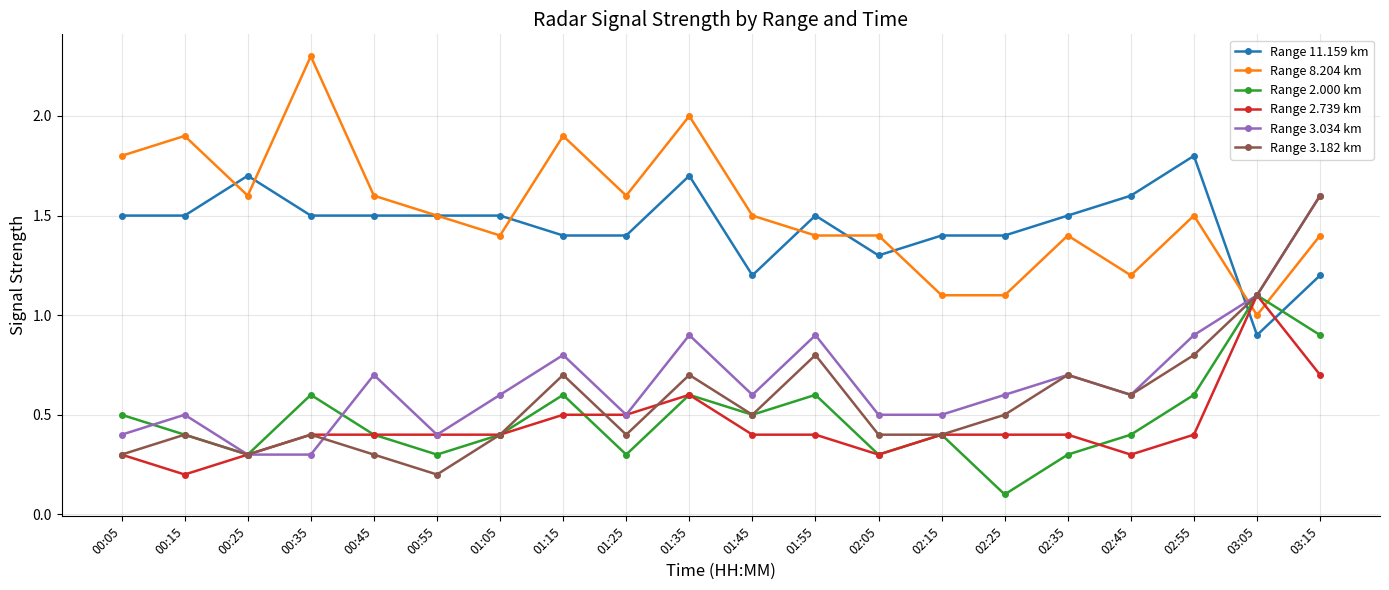

At which category does Range 3.034 km reach its first local peak?

00:15